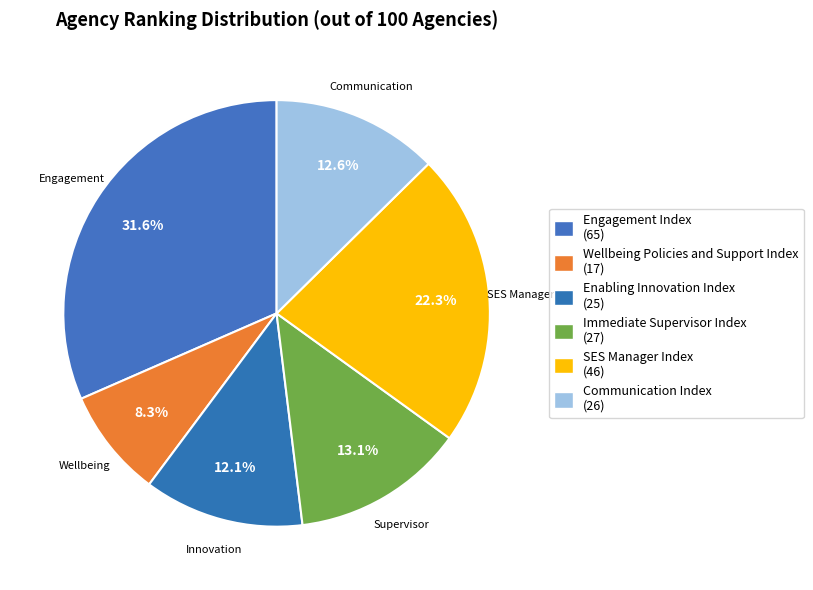

Is the sum of Engagement Index and Immediate Supervisor Index greater than half?

No